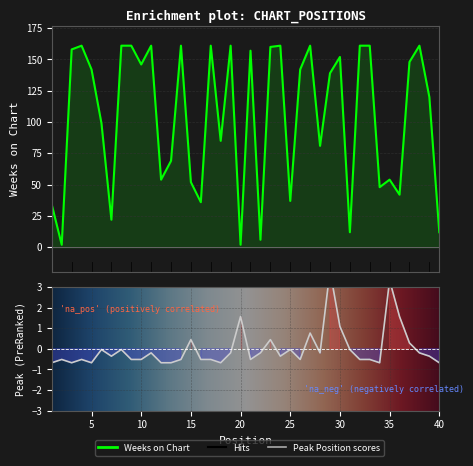

Which series has the largest total across all categories?

Weeks on Chart